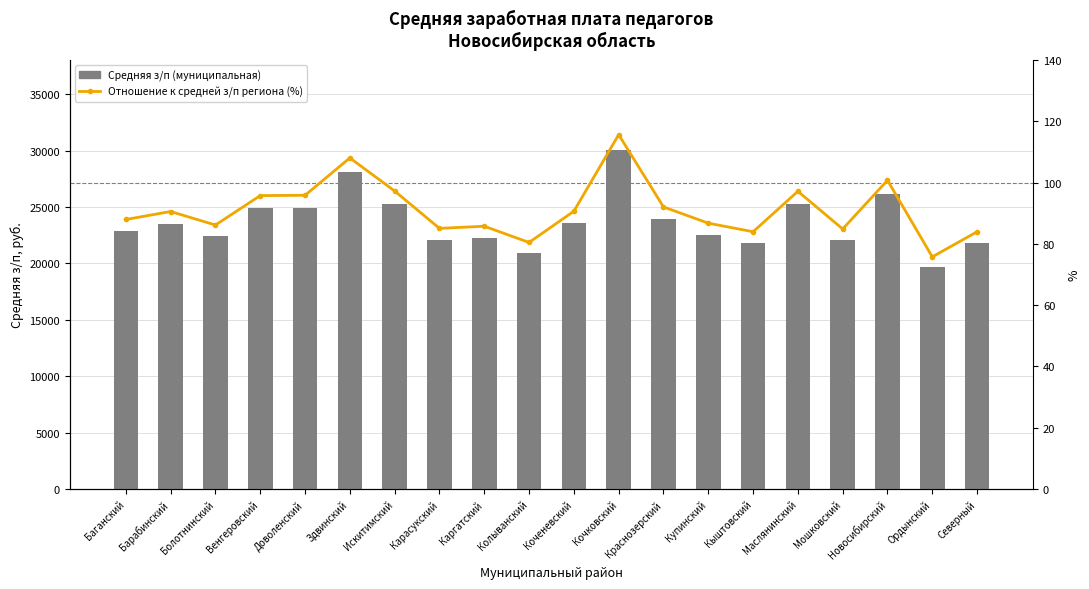

Does the chart contain stacked bars?

No